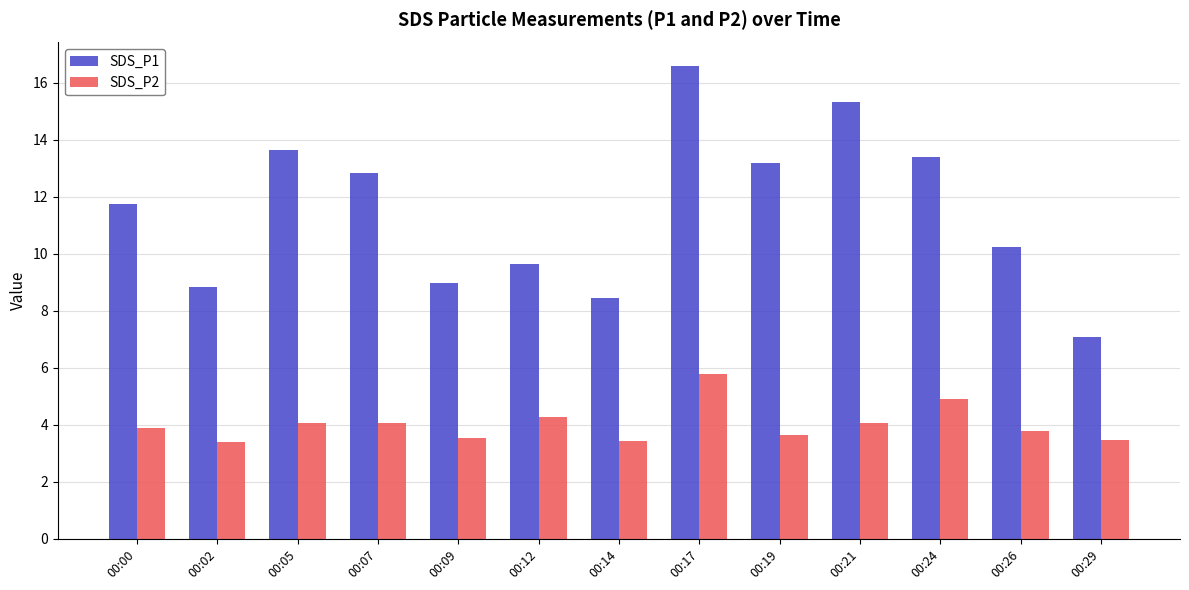

Rank the series by their maximum value, from lowest to highest.

SDS_P2, SDS_P1